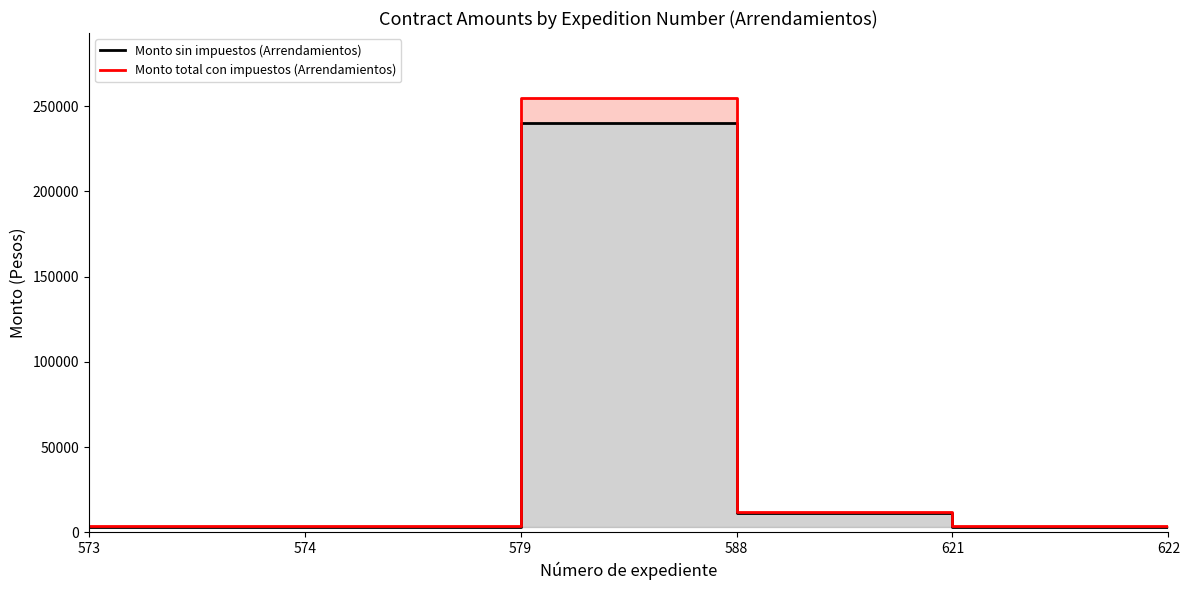

Which series has the largest total across all categories?

Monto total con impuestos (Arrendamientos)